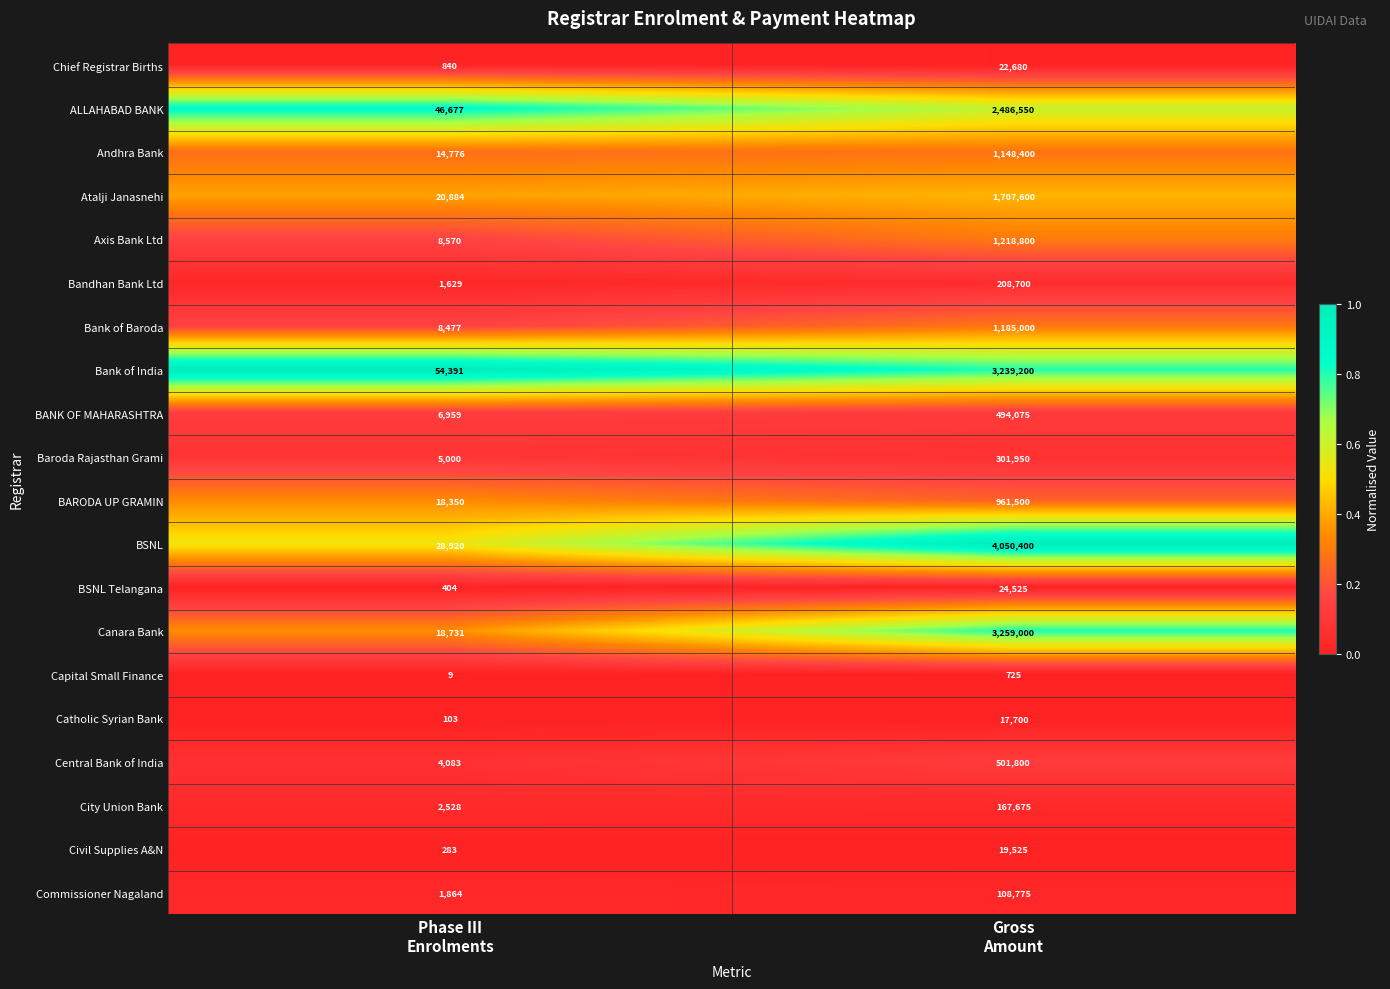

What is the total value across all series at Gross
Amount?

21124580